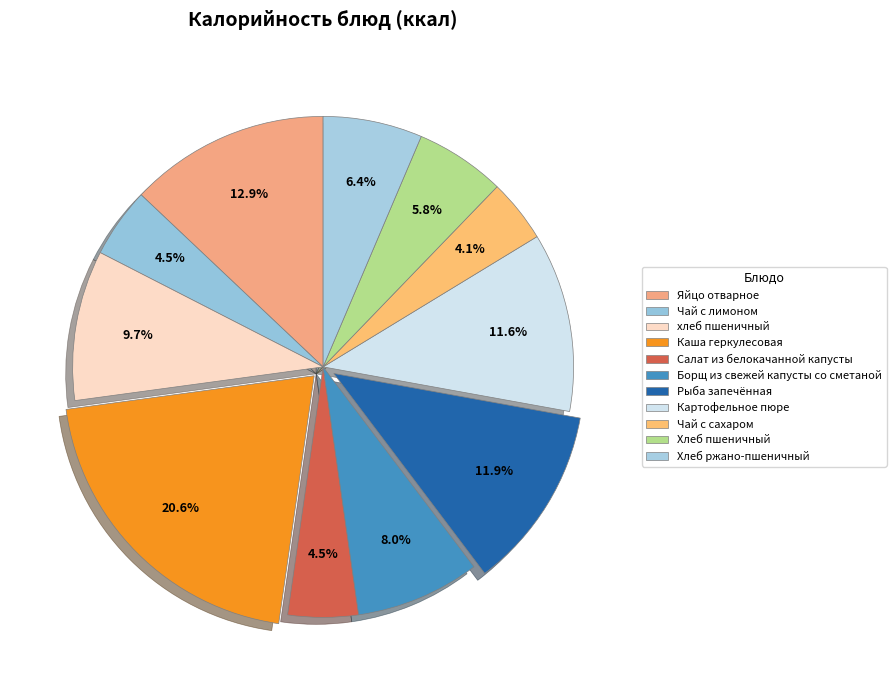

The Картофельное пюре slice represents 6% of the pie. True or false?

False